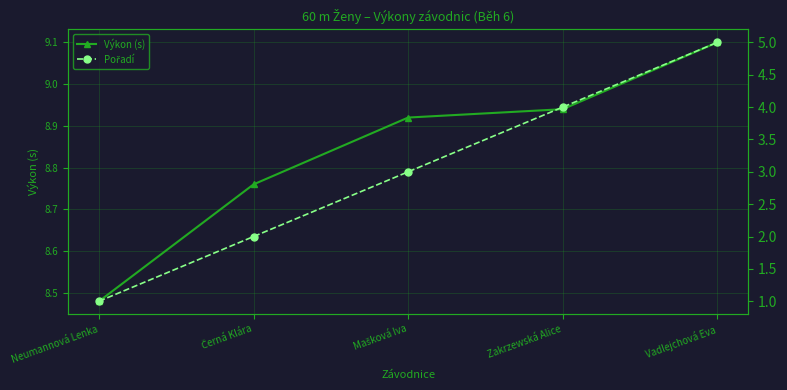

What is the total value across all series at Mašková Iva?

11.9